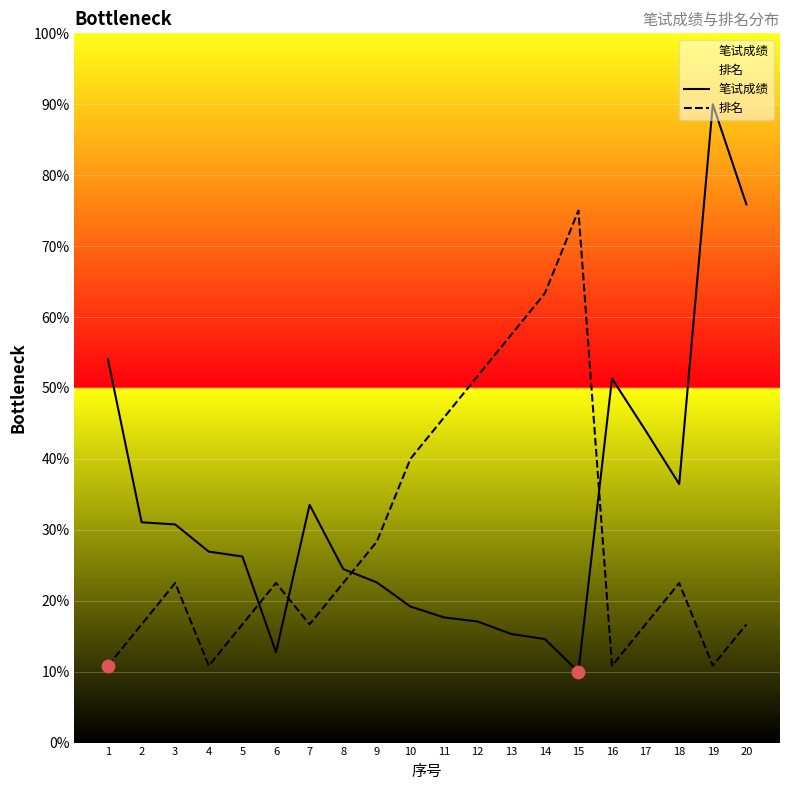

At which category is the sum across all series the highest?

19